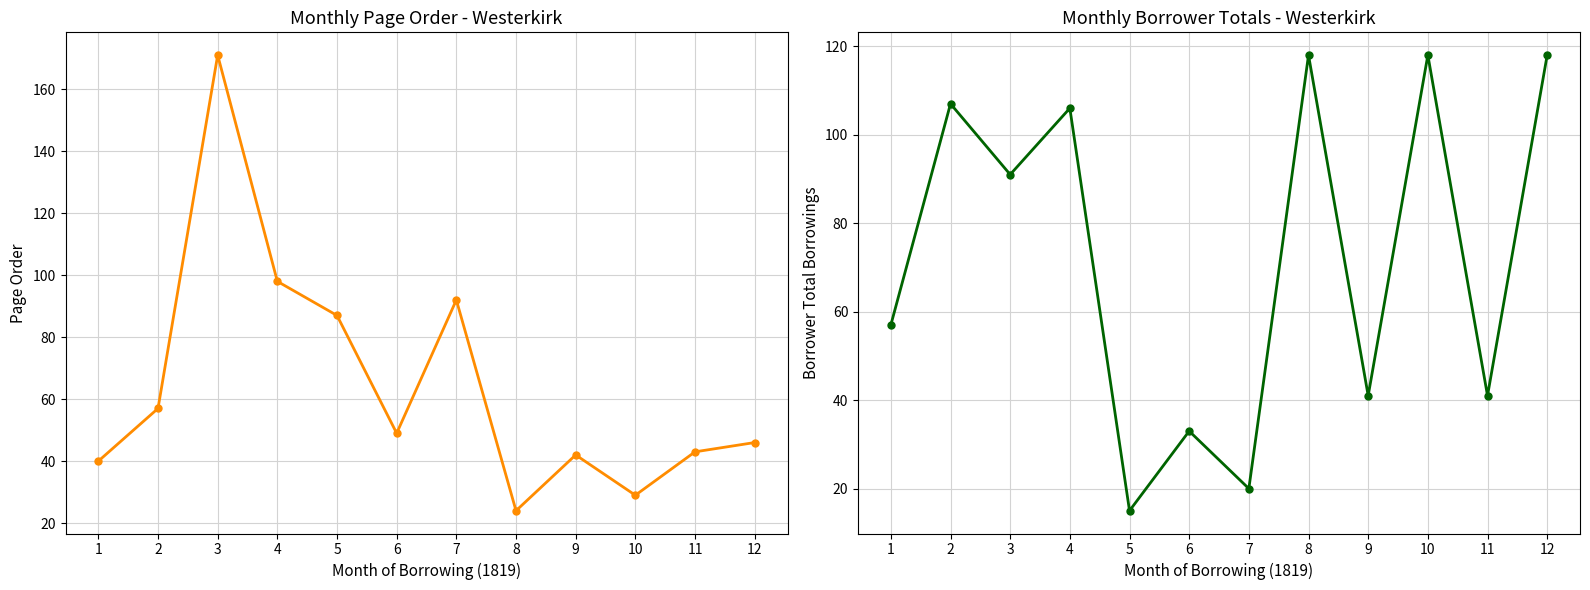

Reading left to right, extract all data points from this chart.

pageorder: 1=40	2=57	3=171	4=98	5=87	6=49	7=92	8=24	9=42	10=29	11=43	12=46
totalborrowings: 1=57	2=107	3=91	4=106	5=15	6=33	7=20	8=118	9=41	10=118	11=41	12=118